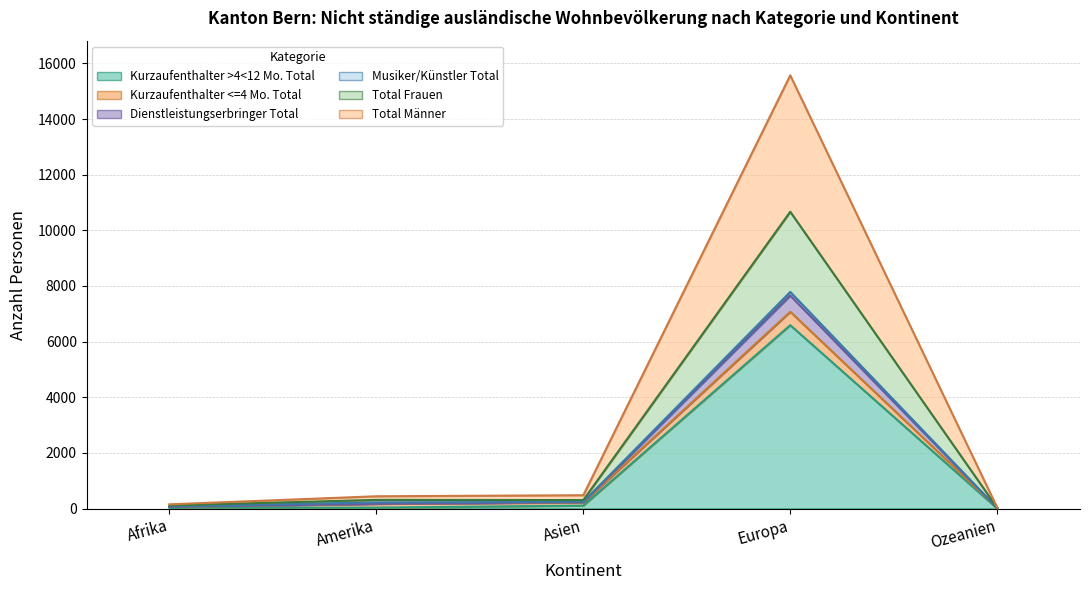

Where is the first local maximum for Total Frauen?

Amerika